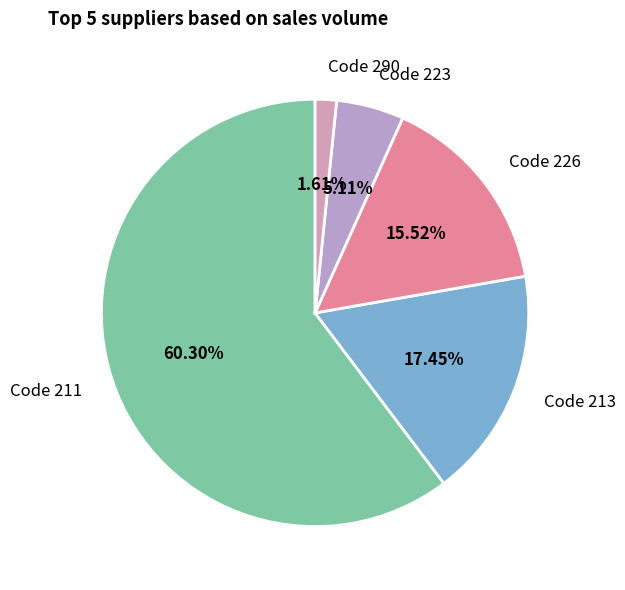

Which slice represents more than half of the pie?

Code 211